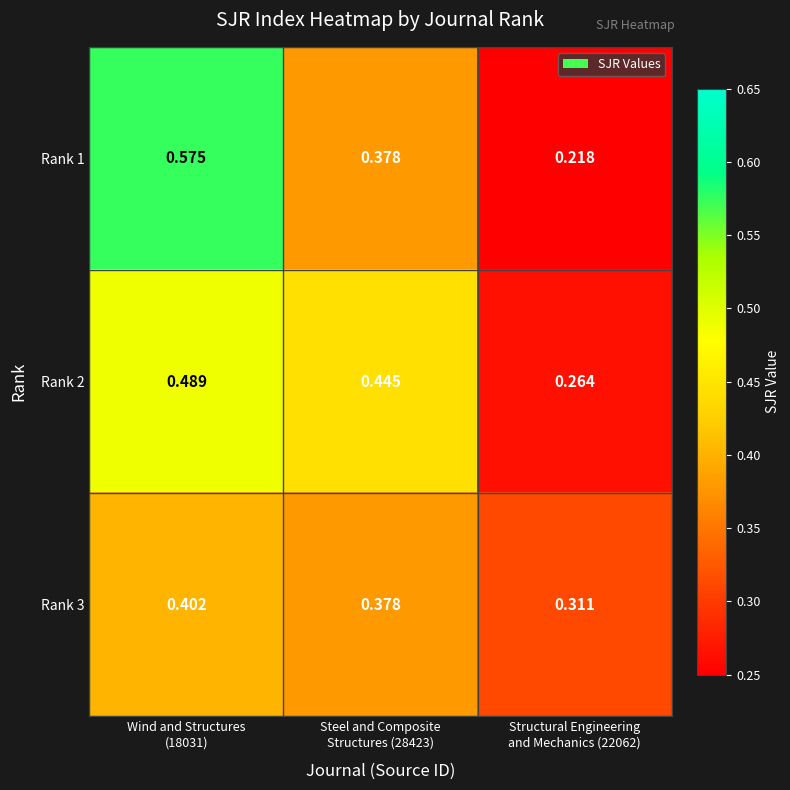

What is the spread (max minus min) of values at Structural Engineering
and Mechanics (22062)?

0.1